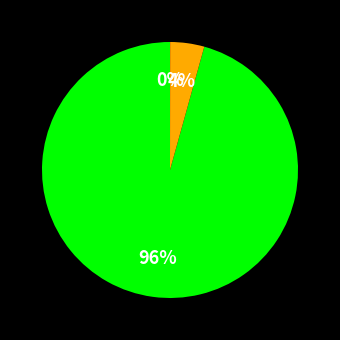

Is there a majority slice in this chart?

Yes